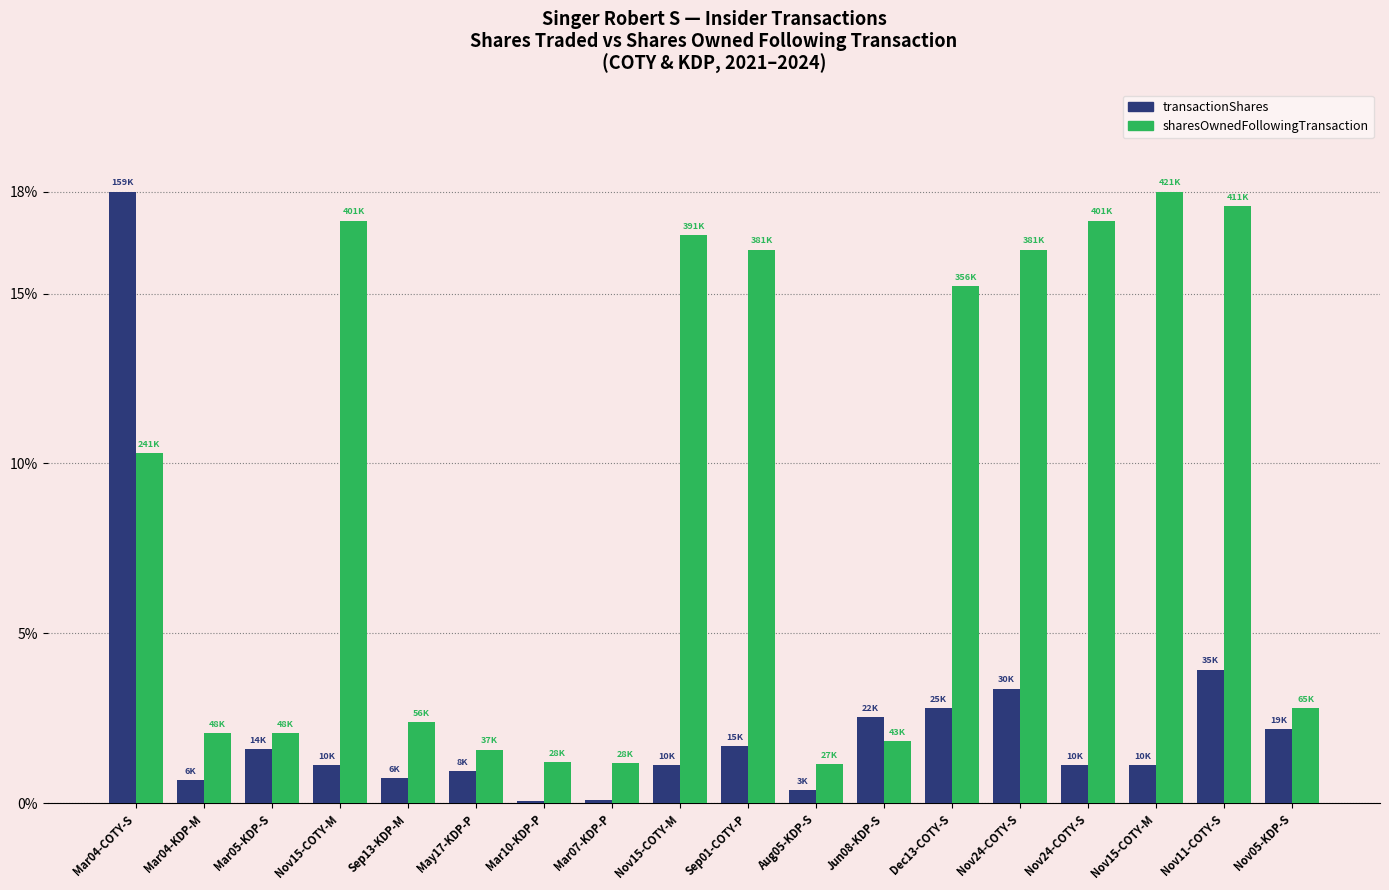

What is the label of the 17th bar from the left?

Nov11-COTY-S